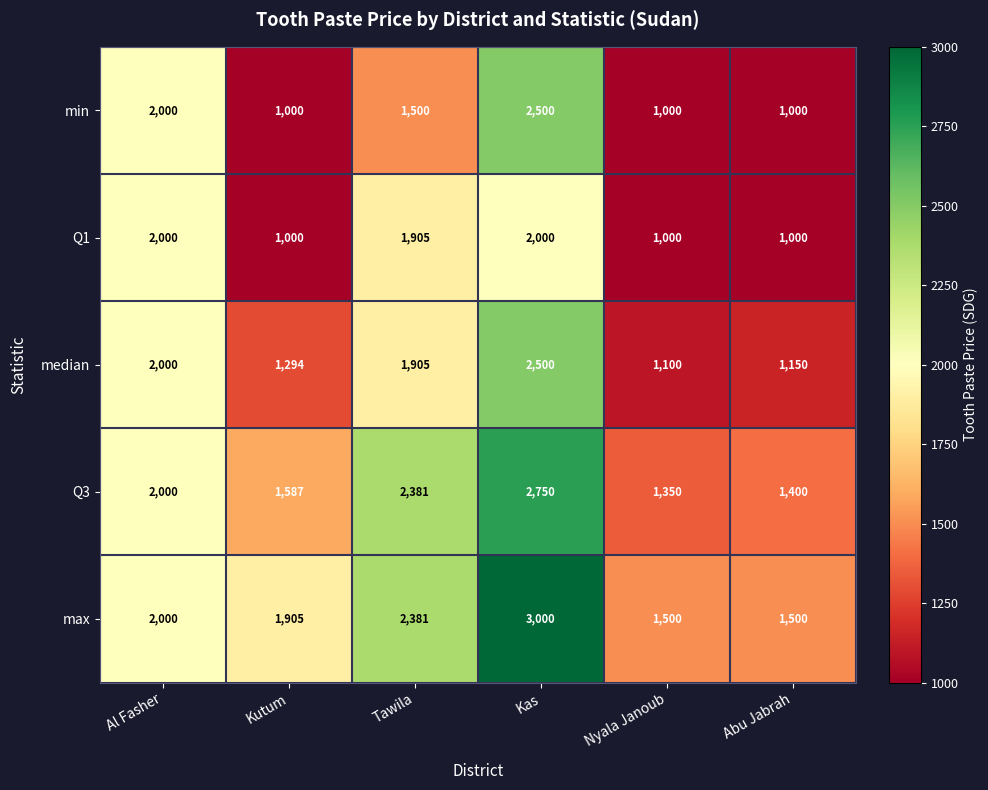

Where is median nearest to the value 1800?

Tawila